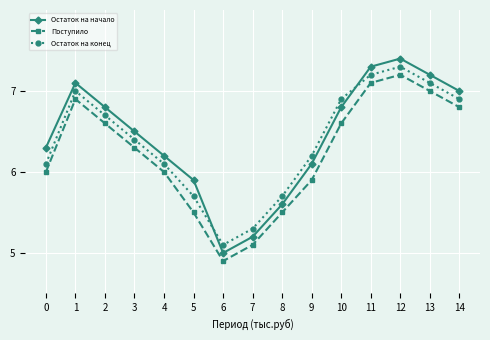

True or false: Остаток на конец and Остаток на начало intersect in this chart.

True